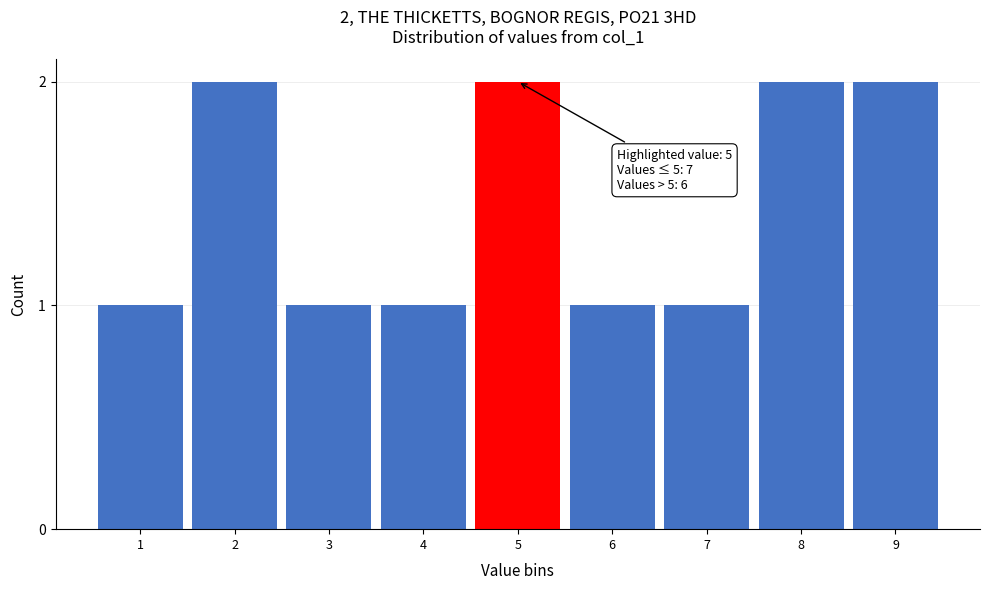

Reading left to right, extract all data points from this chart.

1	2	1	1	2	1	1	2	2